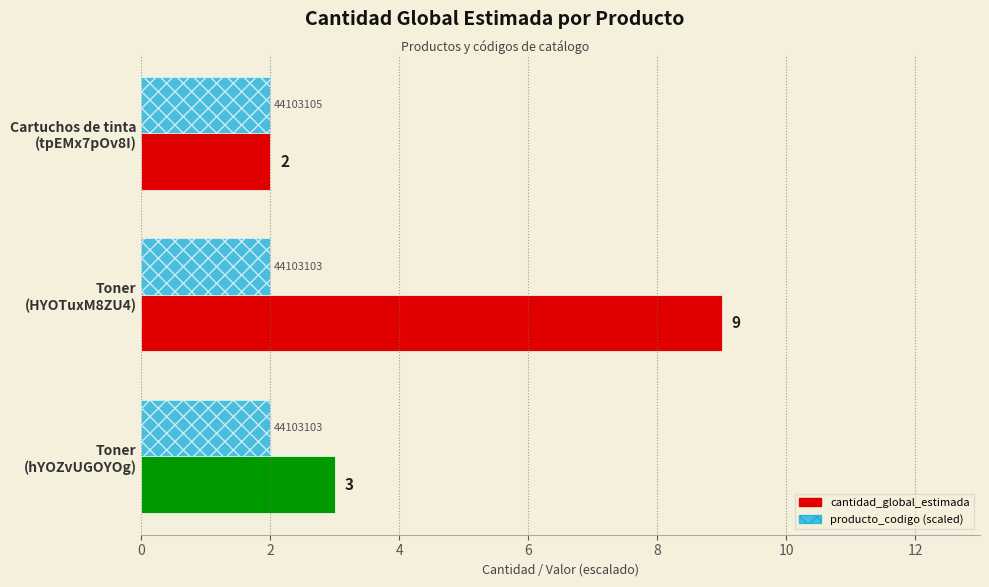

Which series has the largest range (max minus min)?

cantidad_global_estimada